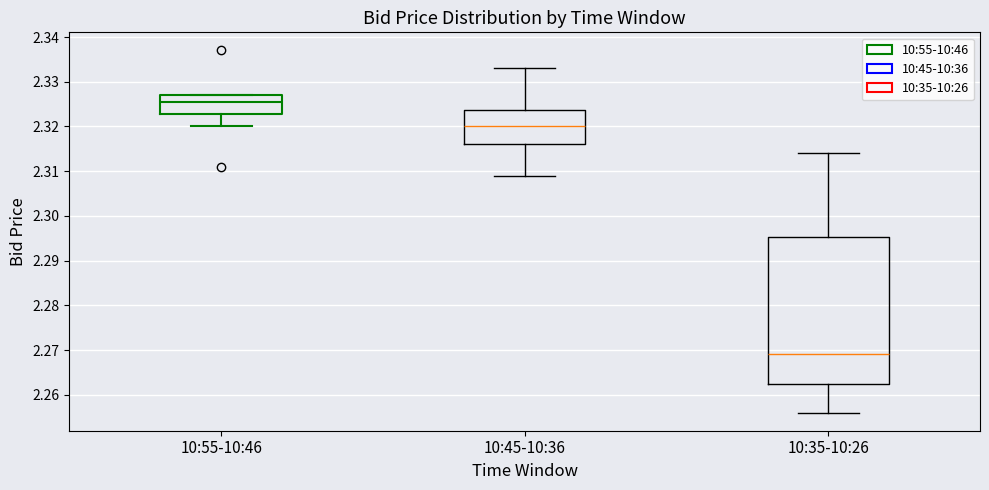

Comparing the boxes themselves (not the whiskers), which one is the tallest?

10:35-10:26